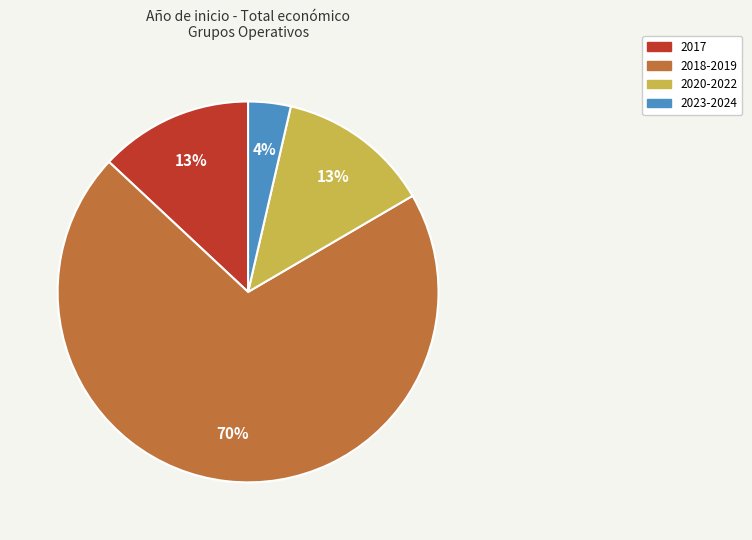

To the nearest percent, what is the average slice percentage?

25%